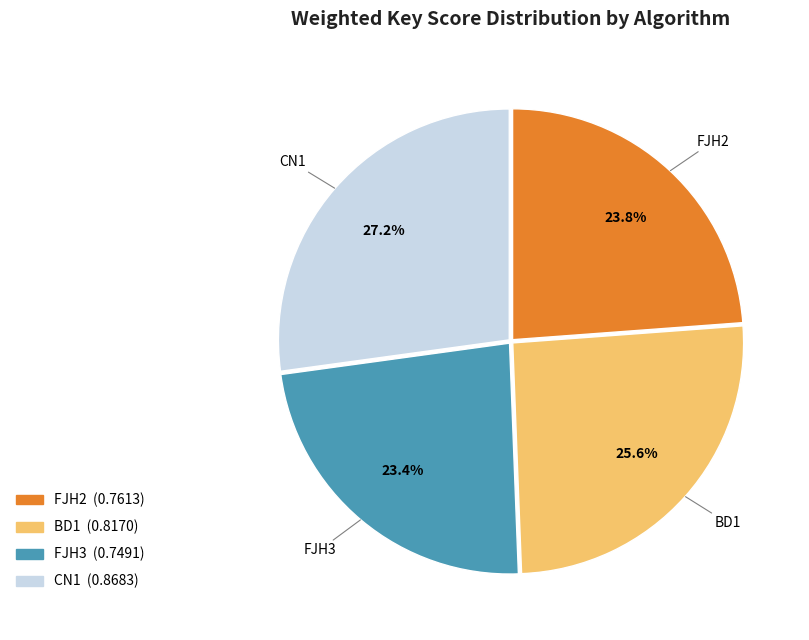

To the nearest percent, what is the difference between the largest and smallest slice percentages?

4%